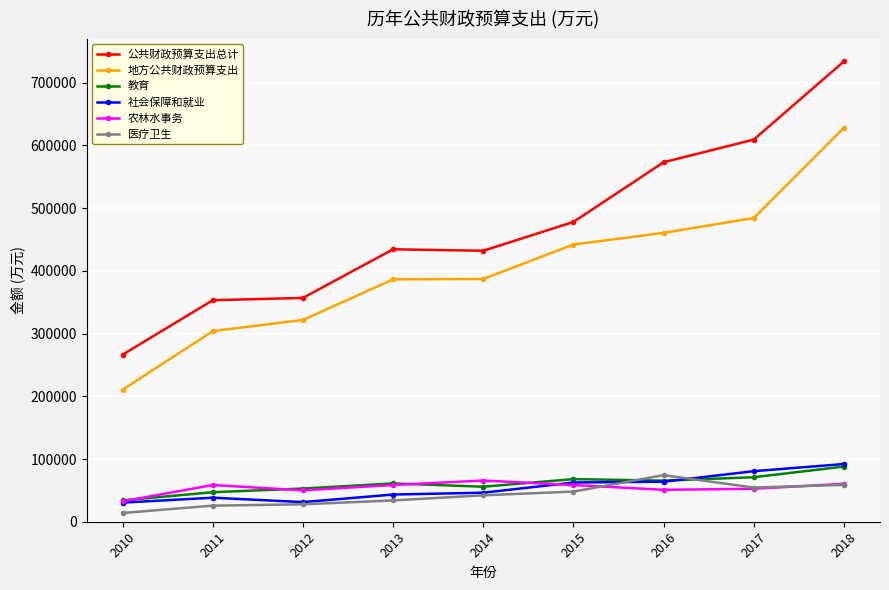

True or false: 教育 and 地方公共财政预算支出 intersect in this chart.

False